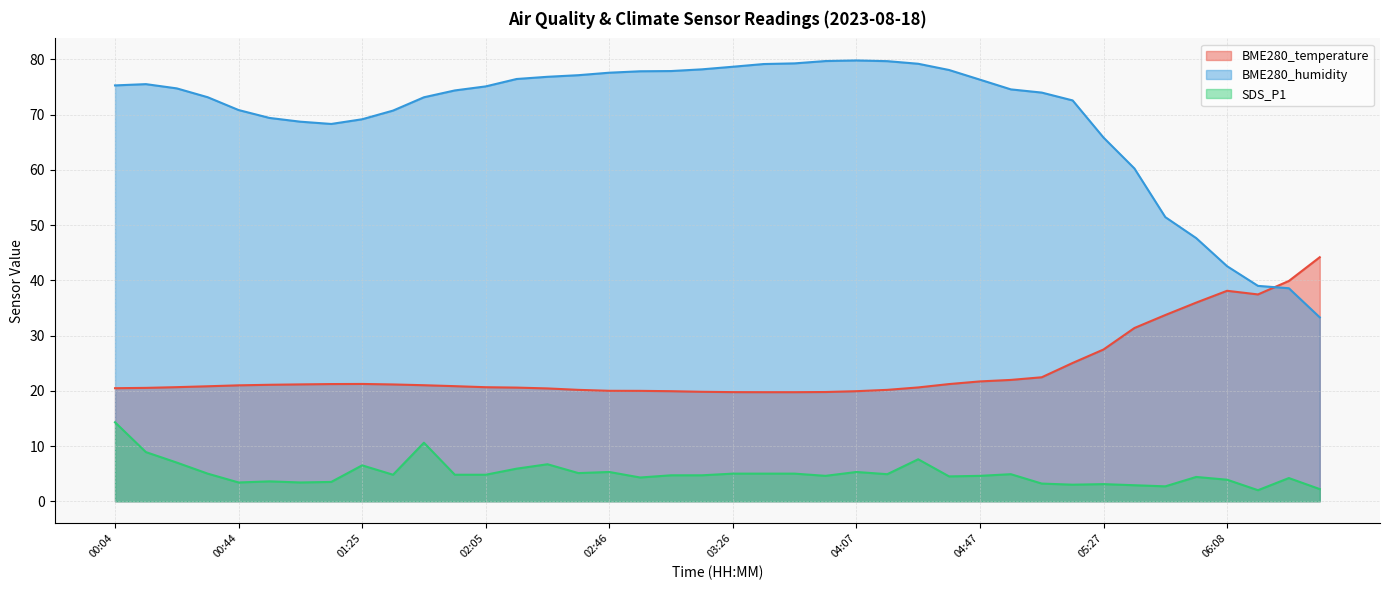

At how many categories does at least one series exceed 43?

37